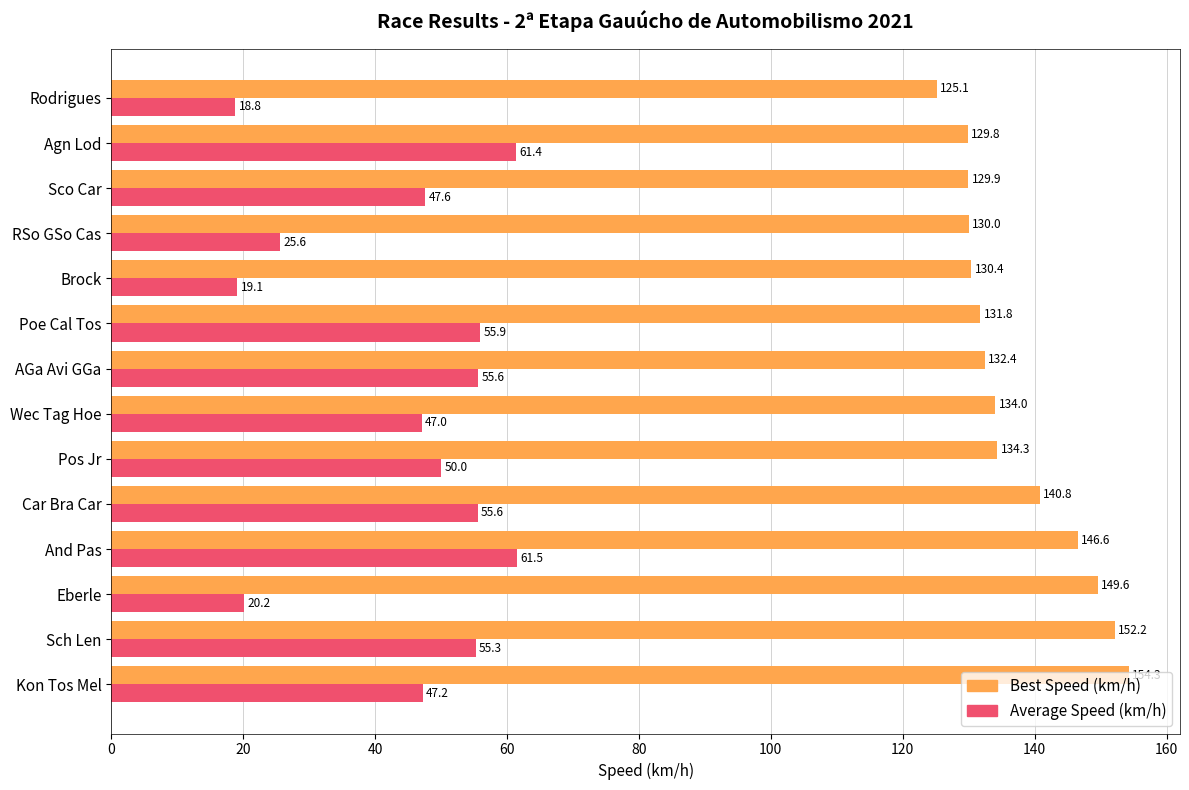

Which series has the widest spread of values?

Average Speed (km/h)